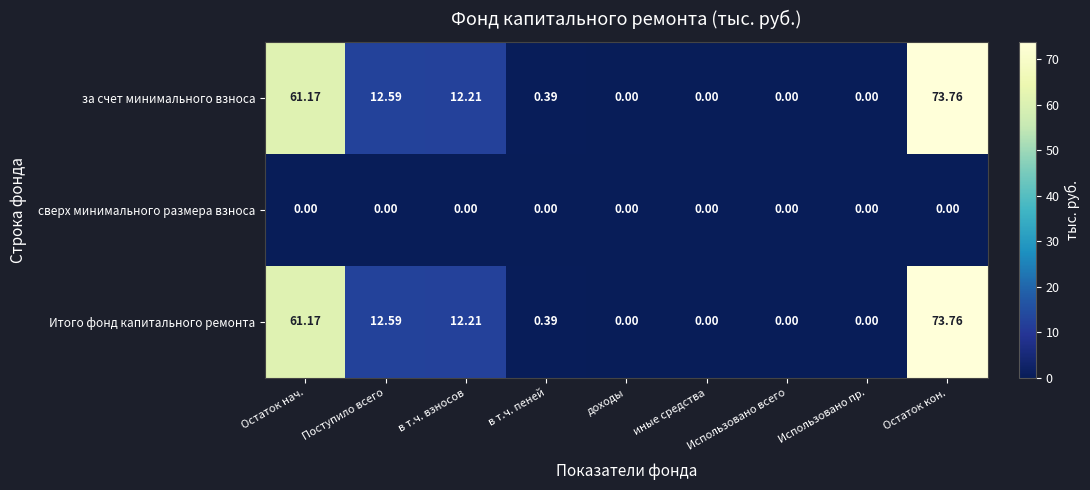

At which label is за счет минимального взноса closest to 36?

Поступило всего